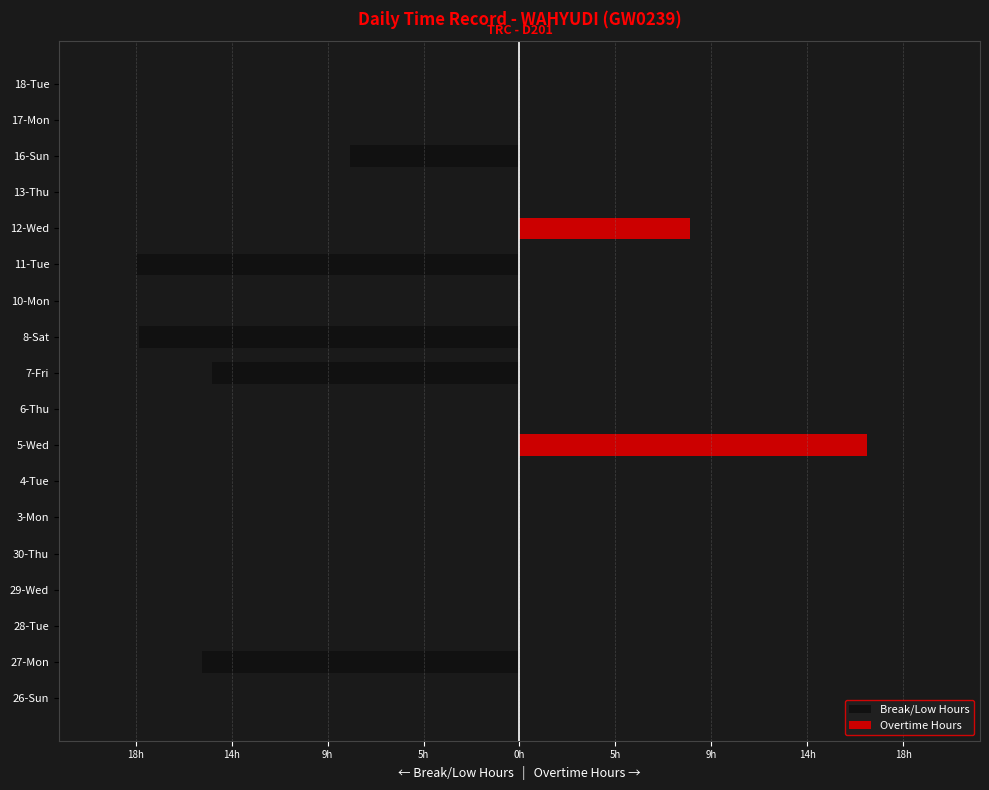

How many bars are there in total?

36